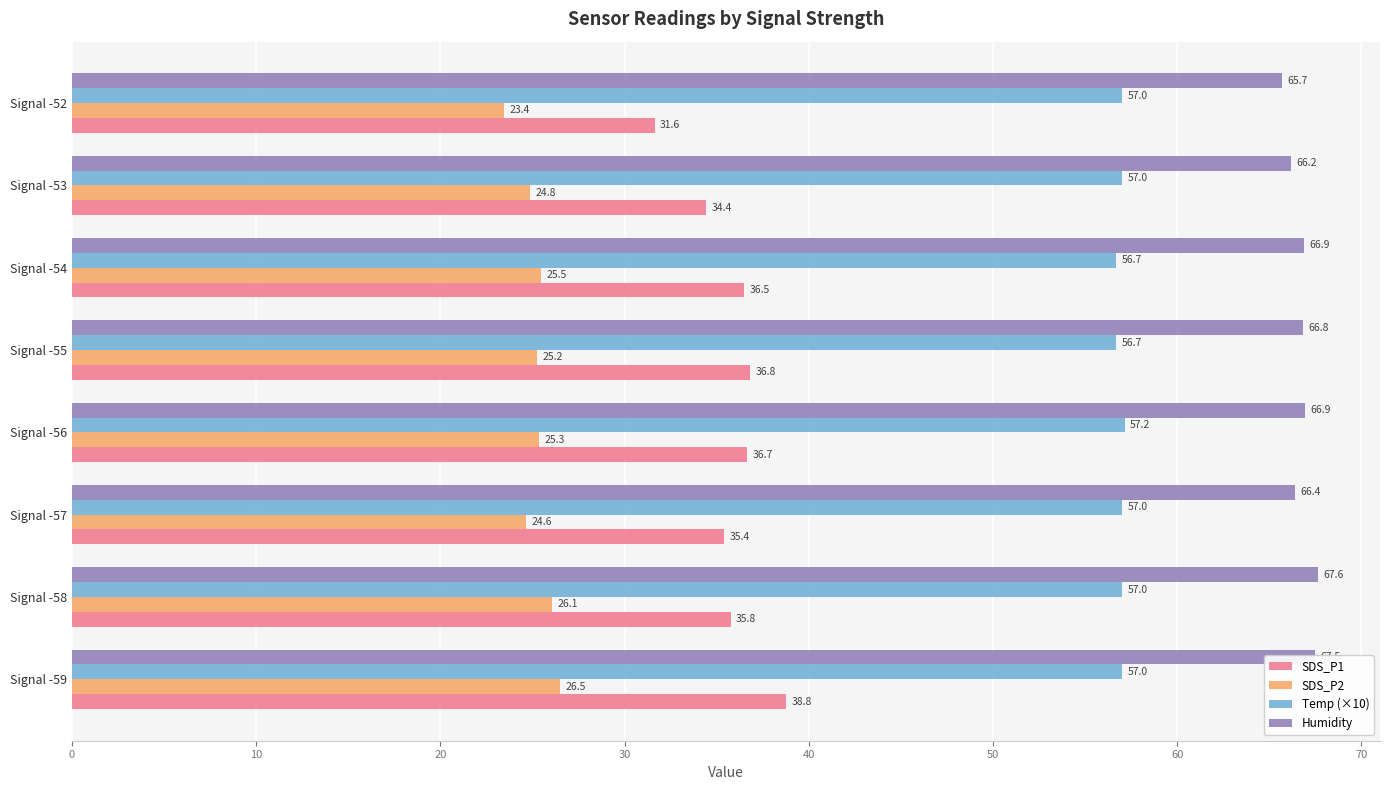

What are all the series names shown in the legend?

SDS_P1, SDS_P2, Temp (×10), Humidity